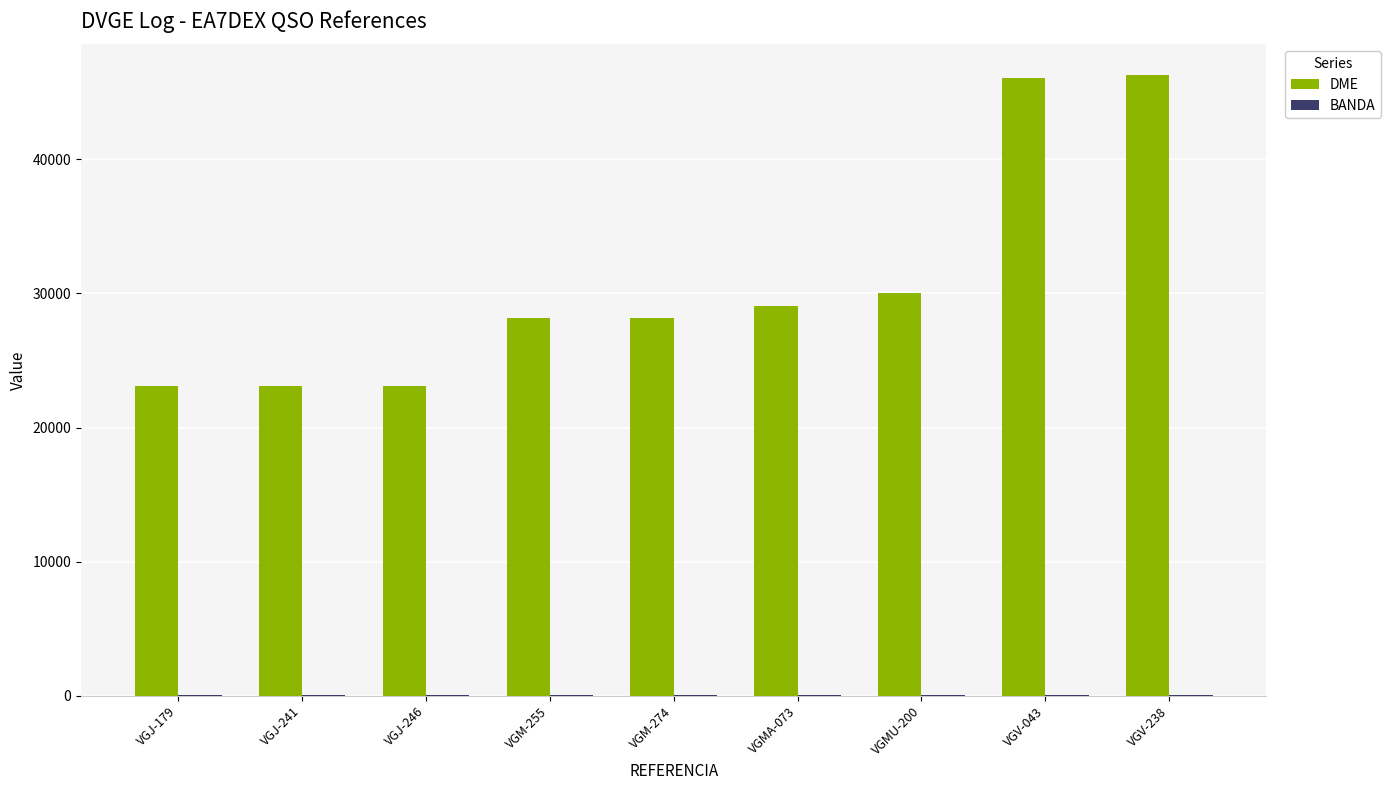

What is the maximum value shown in the chart?

46262